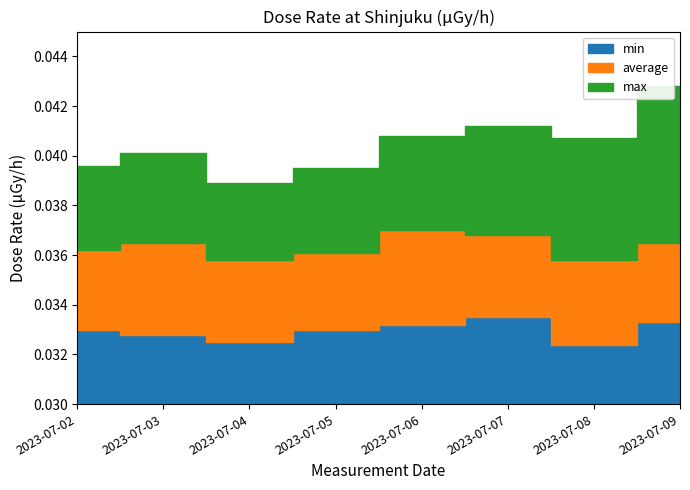

Rank the series by their average value, from lowest to highest.

min, average, max